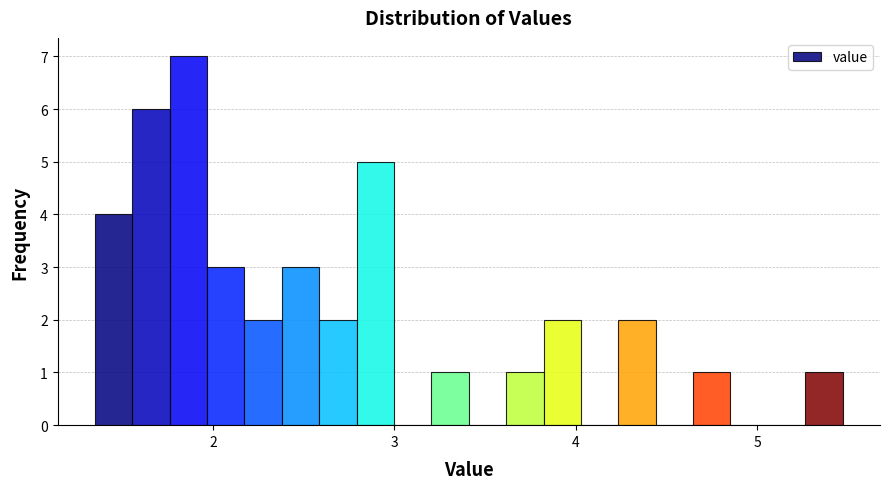

Read against the x-axis, roughly where is the centre of the tallest bar?

1.9